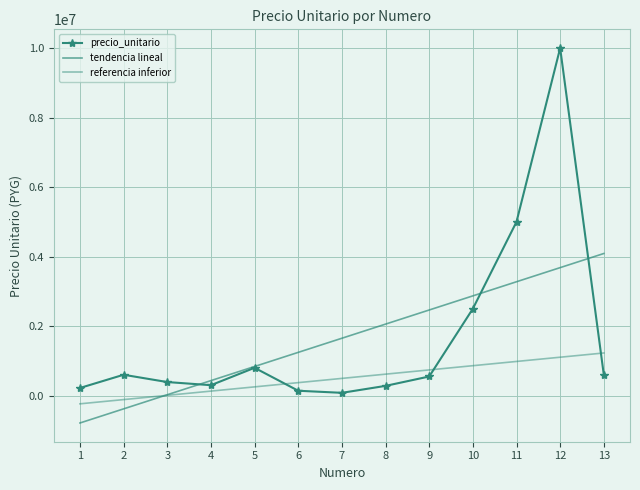

What is the sum of the tendencia lineal values at 8 and 7?

3707912.1